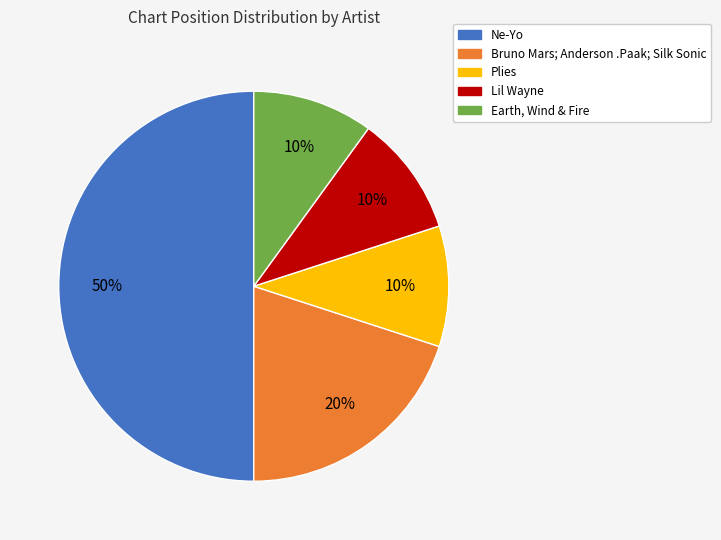

Is the sum of Plies and Lil Wayne greater than half?

No